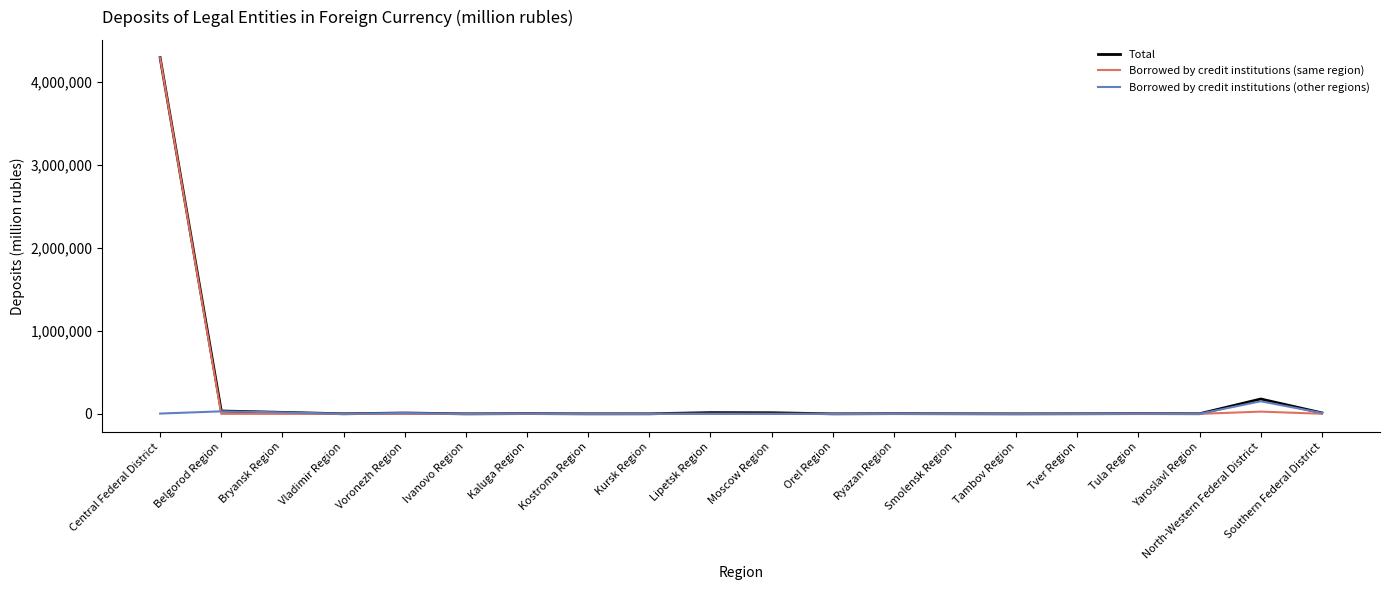

At which category is the sum across all series the highest?

Central Federal District